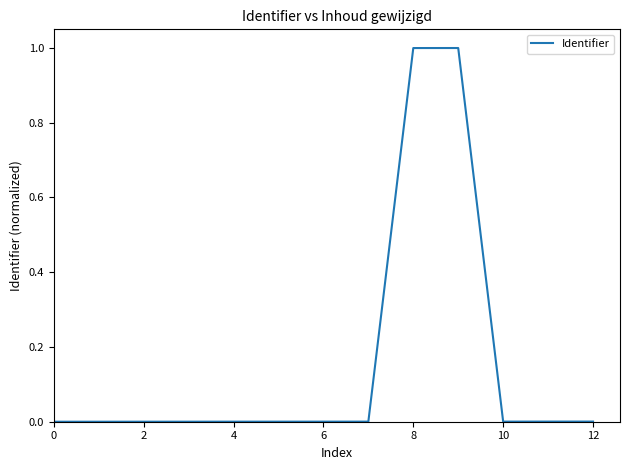

How many lines are shown in the chart?

1